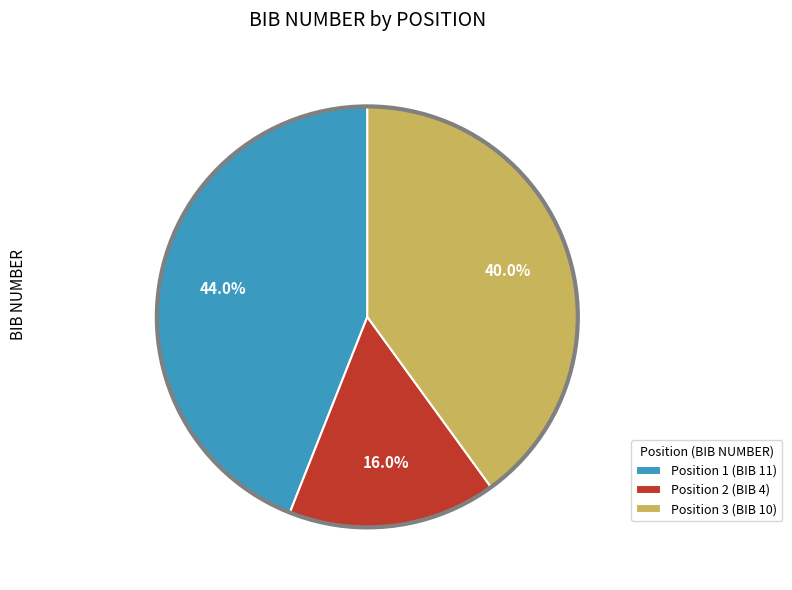

Does Position 2 (BIB 4) represent more than half of the total?

No